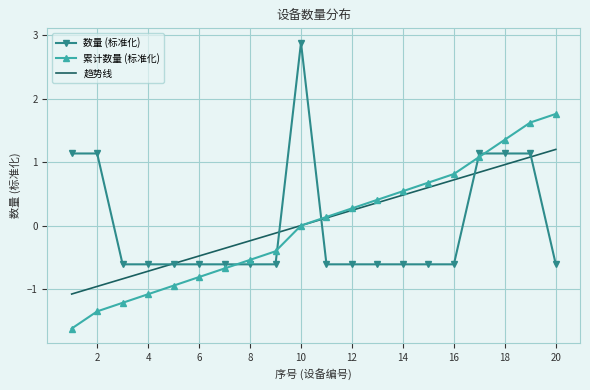

True or false: 数量 (标准化) and 累计数量 (标准化) cross at least once.

True